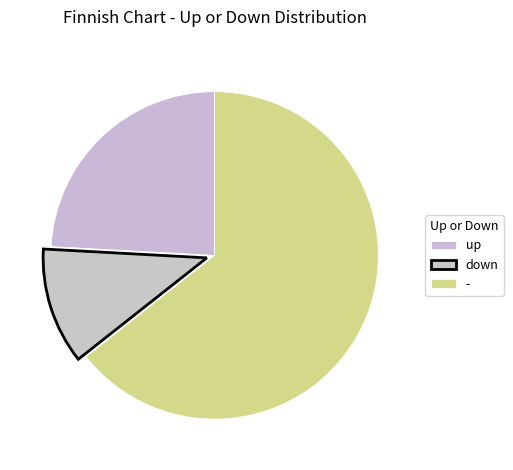

What is the ratio of the value at up to the value at down?

2.1